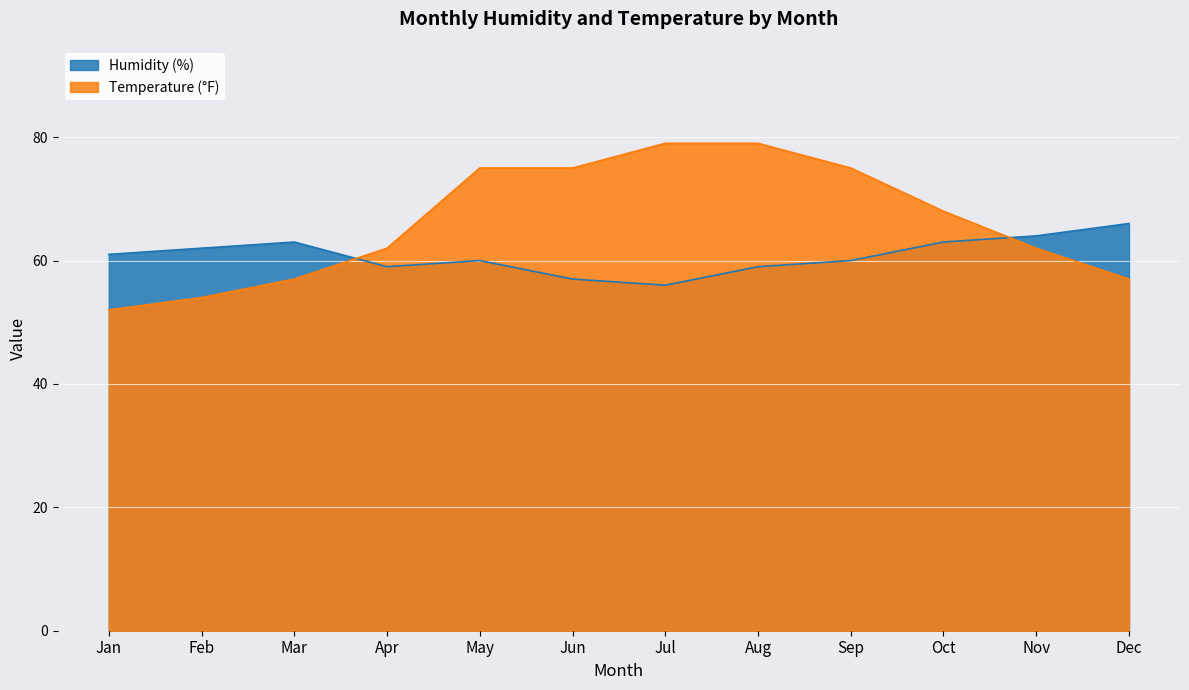

Where does the Temperature (°F) series first go above 68?

May